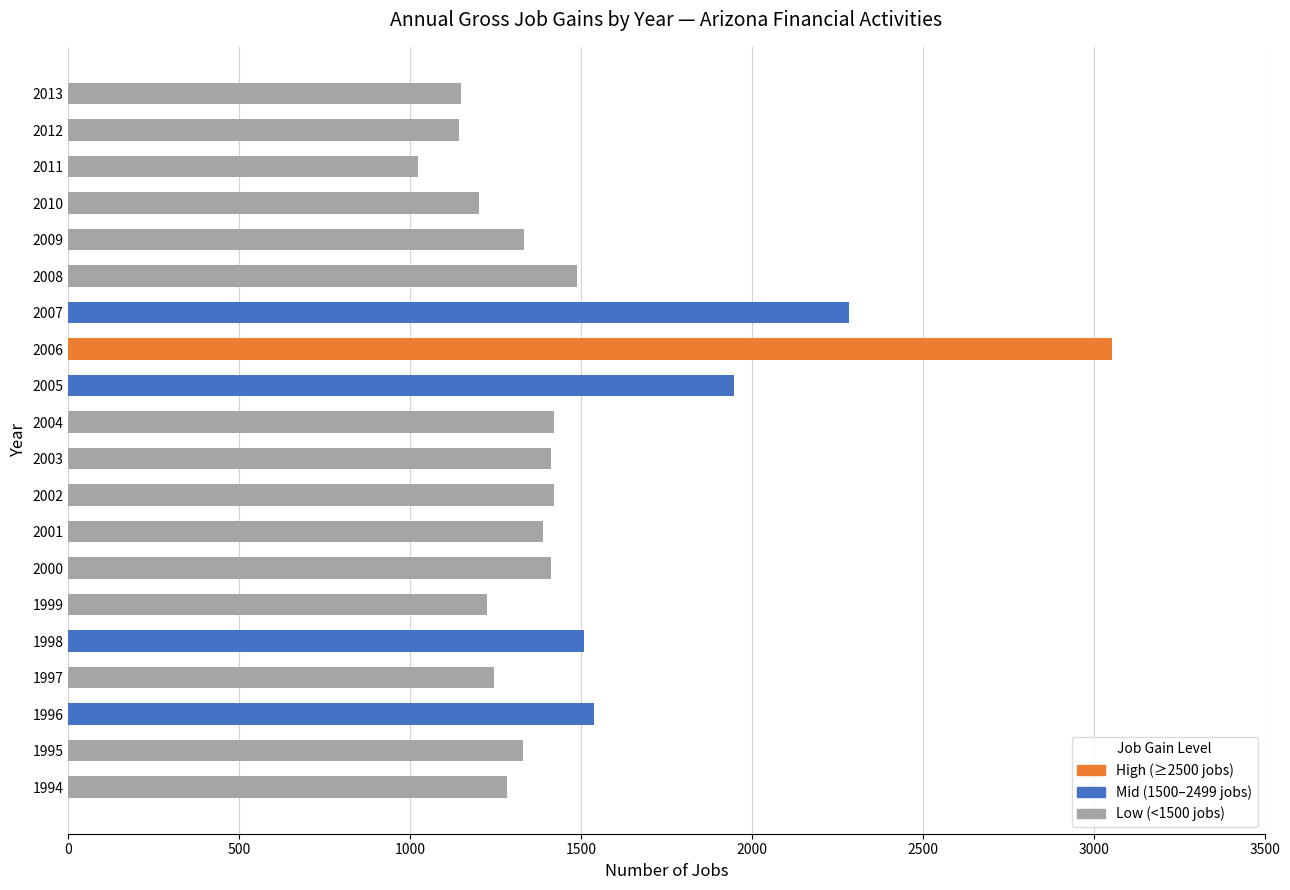

What is the minimum value shown in the chart?

1022